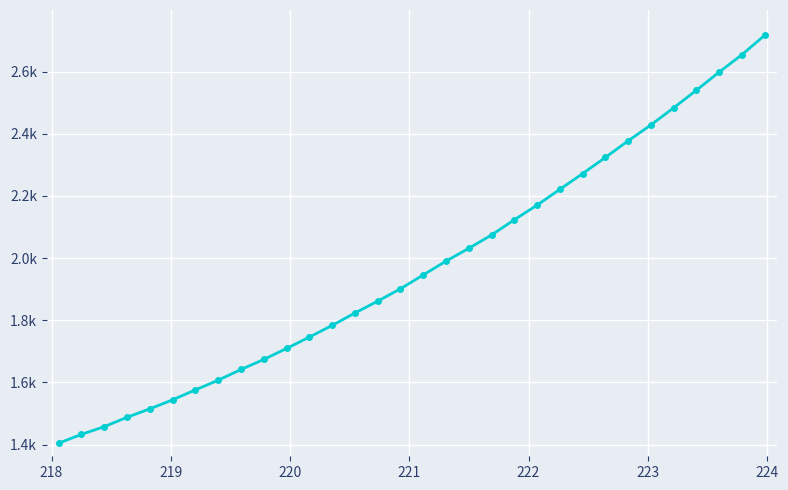

Does the chart have visible grid lines?

Yes